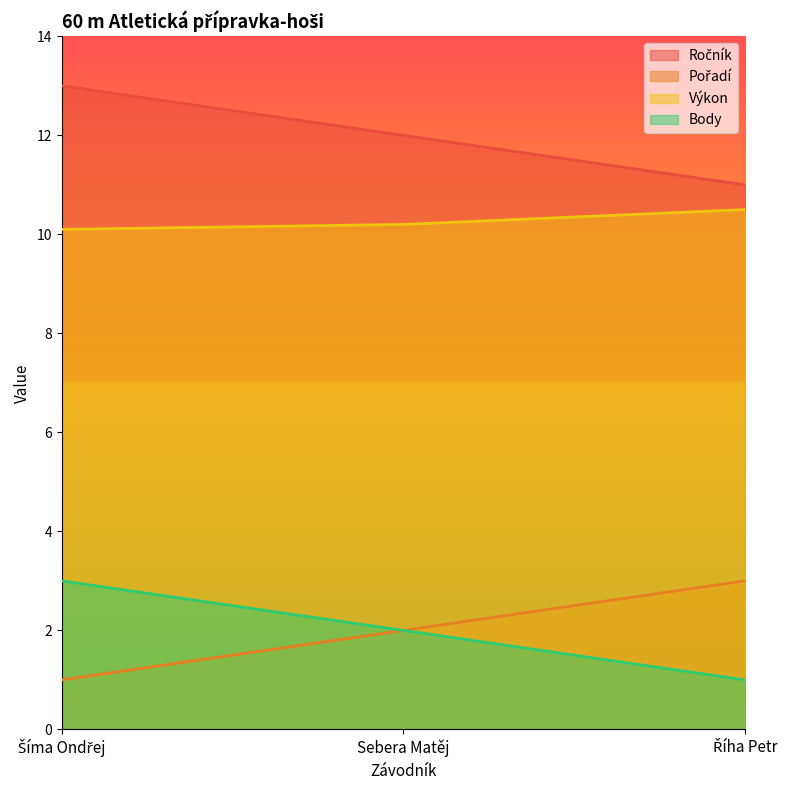

Reading left to right, transcribe all the data shown in this chart.

Ročník: 13.0	12.0	11.0
Pořadí: 1.0	2.0	3.0
Výkon: 10.1	10.2	10.5
Body: 3.0	2.0	1.0